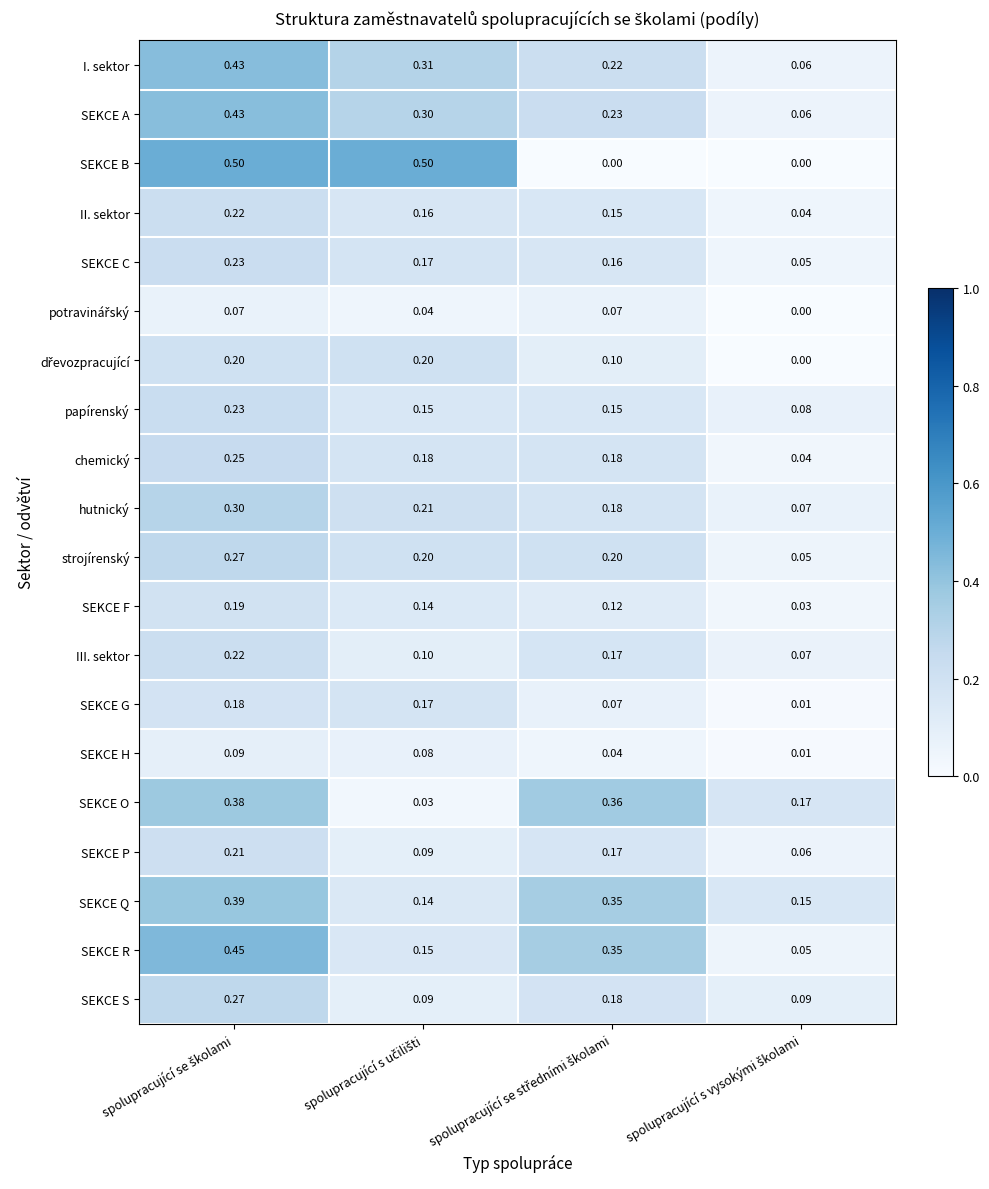

Which series has the widest spread of values?

SEKCE B